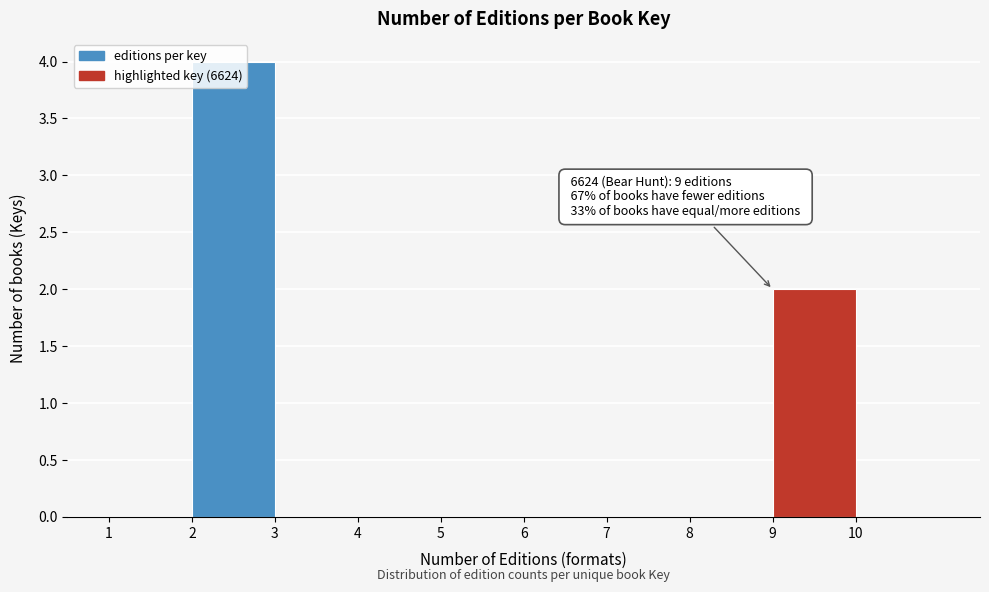

Over which range of the x-axis is the bar tallest?

2 to 3